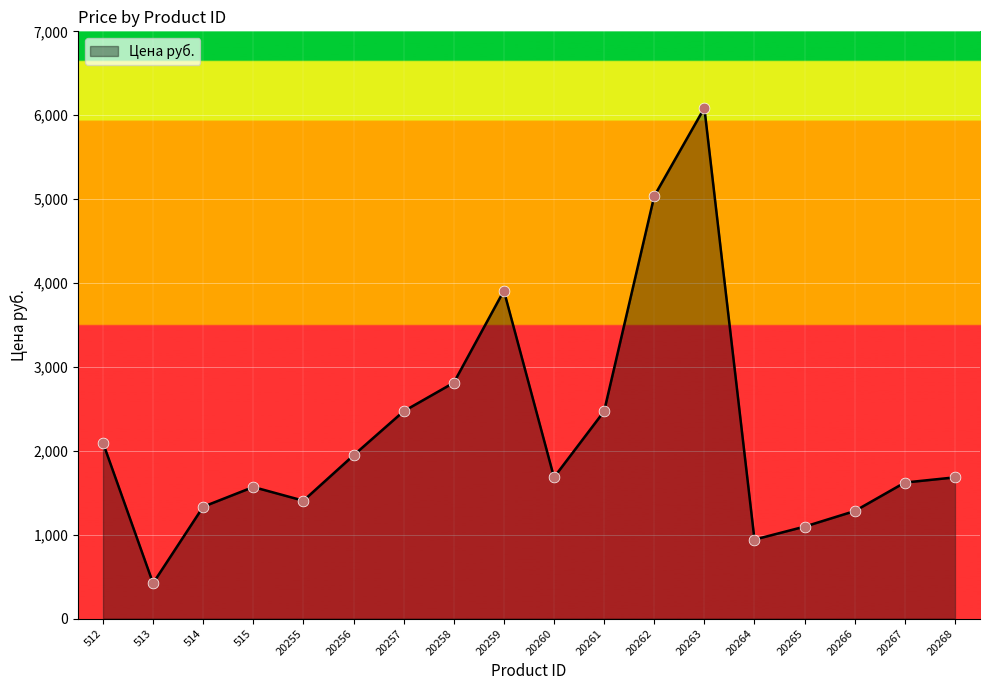

What is the ratio of the value at 512 to the value at 20260?

1.2